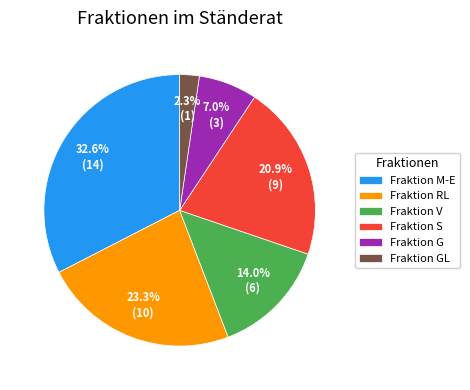

Approximately how many times larger is the value at Fraktion M-E compared to Fraktion V?

2.3